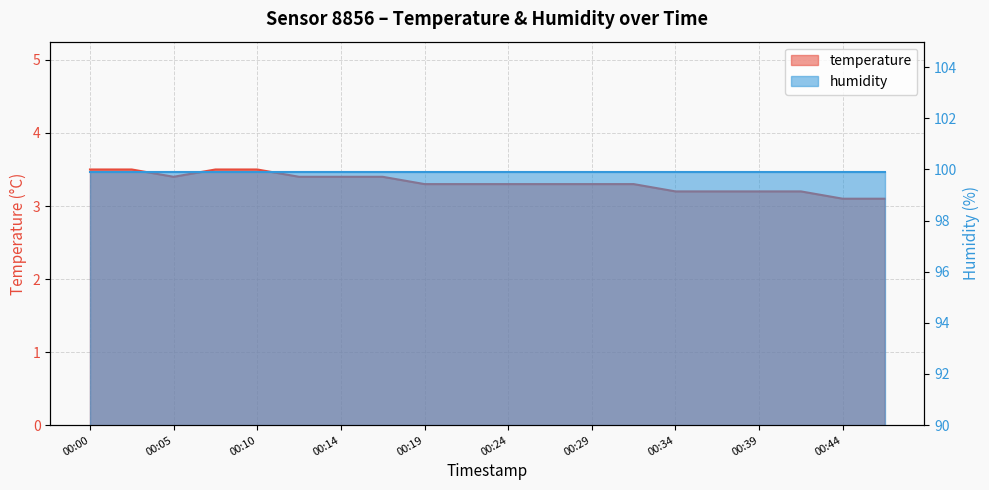

How many values are between 3 and 4?

20